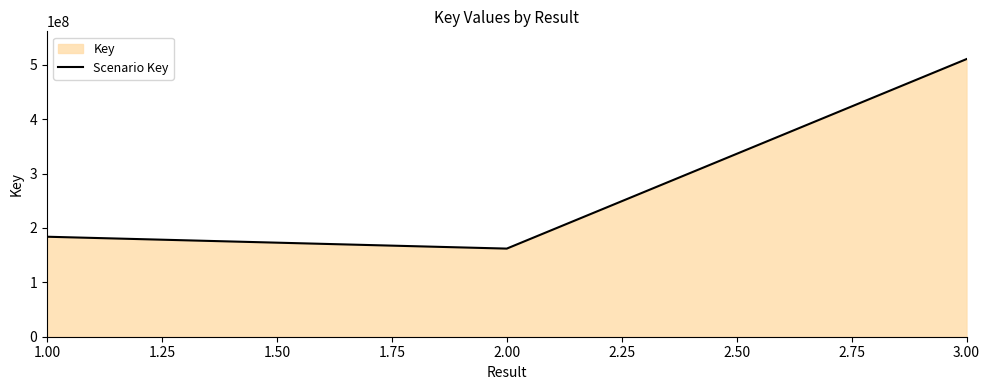

What is the greatest value displayed?

510648268